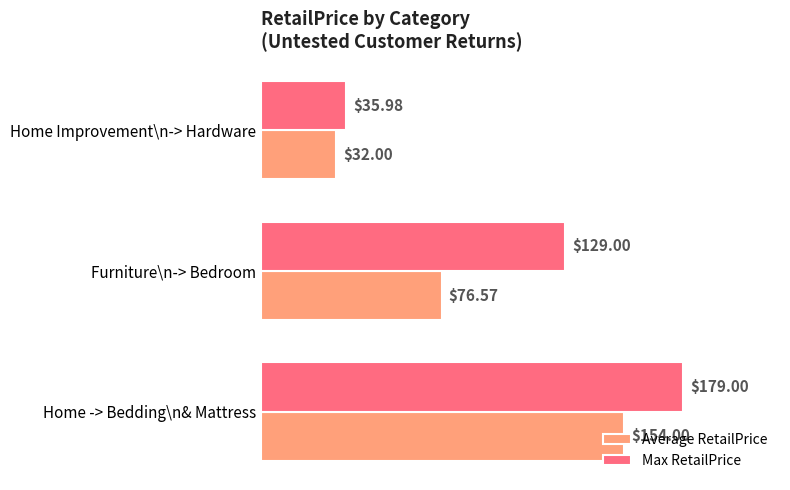

What is the average value of the Average RetailPrice series?

87.5